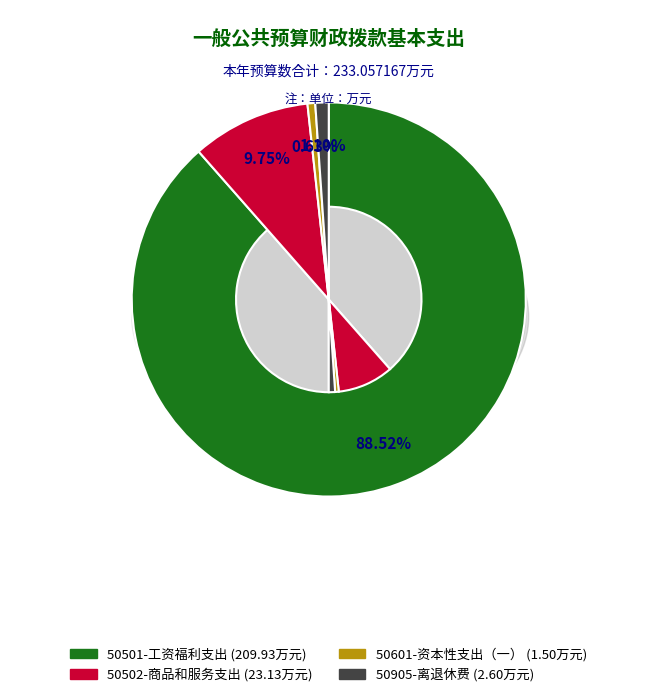

How many segments does this pie chart have?

4